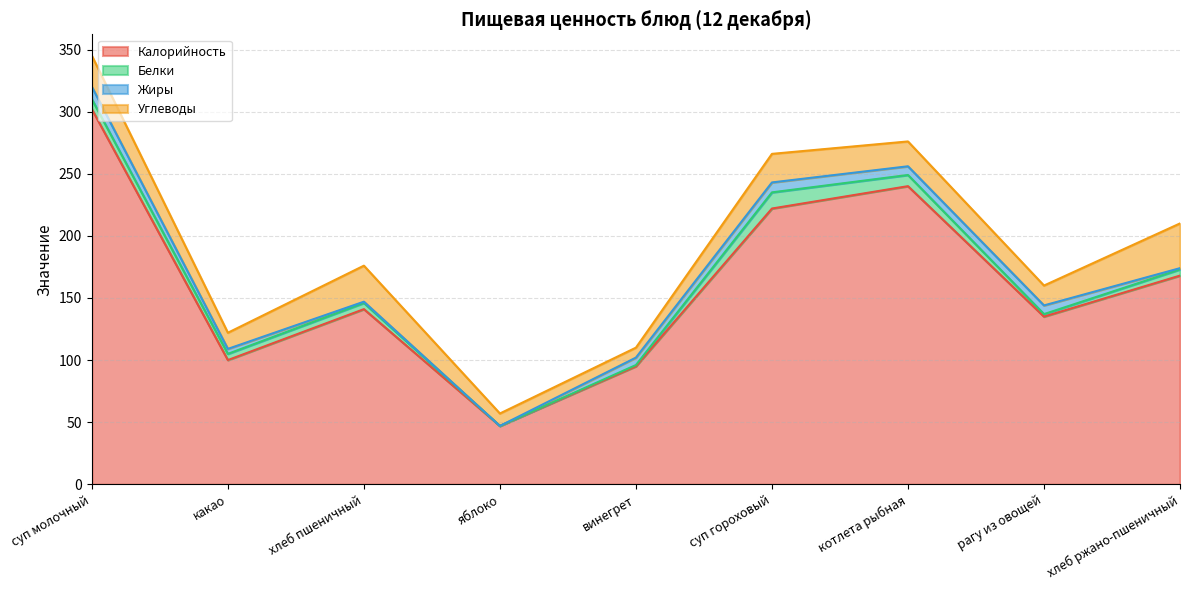

How many data points in Жиры are less than 6?

4